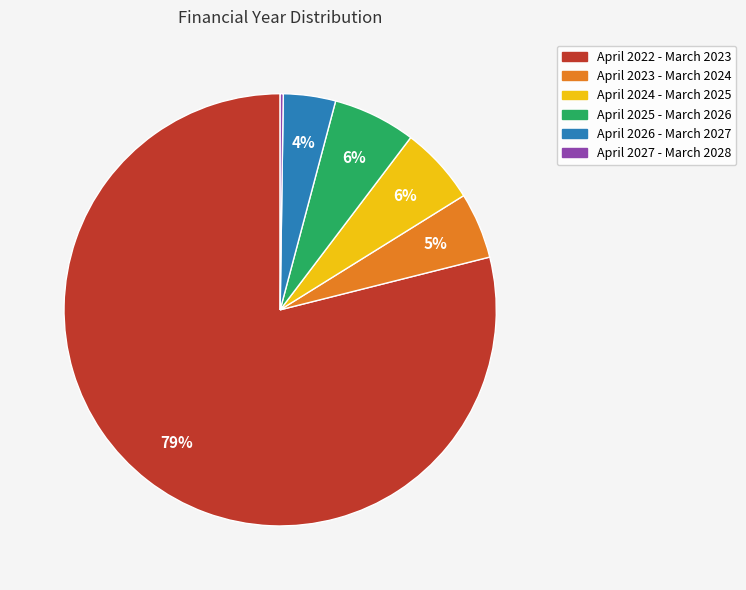

To the nearest percent, what percentage of the pie is April 2025 - March 2026?

6%